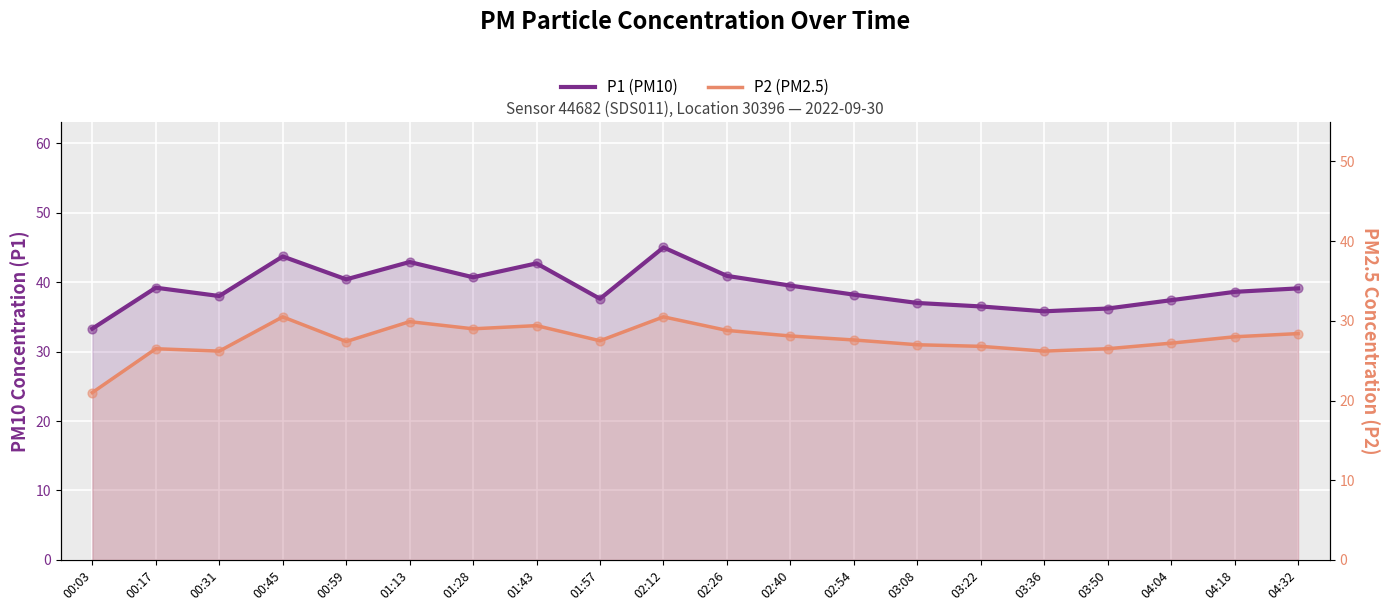

At which category is the sum across all series the highest?

02:12